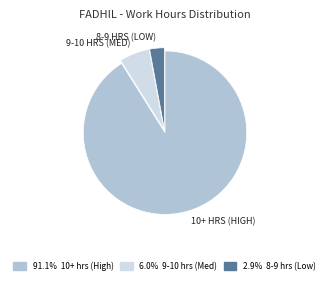

Does any single category account for the majority?

Yes